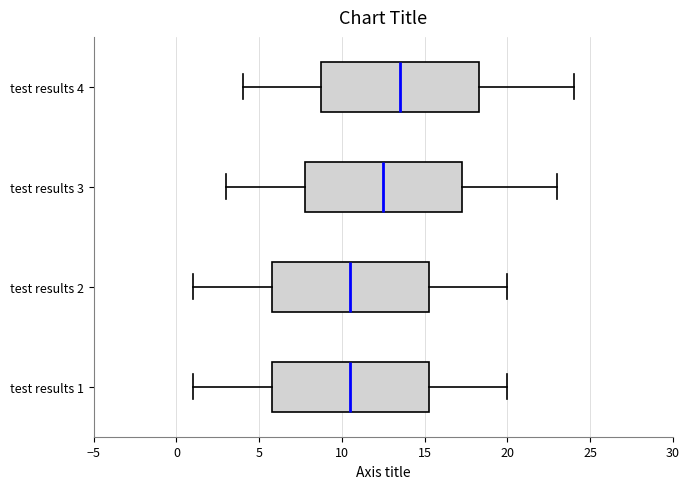

Reading bottom to top, transcribe this box plot: for each box, give where its median line is, the range the box spans, and where its two whiskers end, as read against the x-axis. The values are not printed on the chart, so give them approximately, as read against the axis.

test results 1: median 10.5, box 6.0 to 15.5, whiskers 1.0 to 20.0
test results 2: median 10.5, box 6.0 to 15.5, whiskers 1.0 to 20.0
test results 3: median 12.5, box 8.0 to 17.5, whiskers 3.0 to 23.0
test results 4: median 13.5, box 9.0 to 18.5, whiskers 4.0 to 24.0